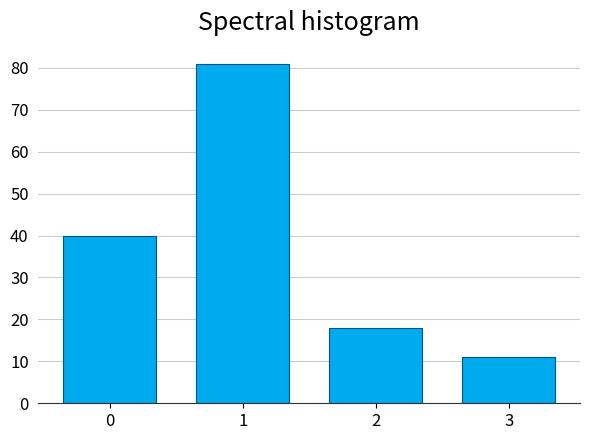

Reading right to left, transcribe all the data shown in this chart.

11	18	81	40